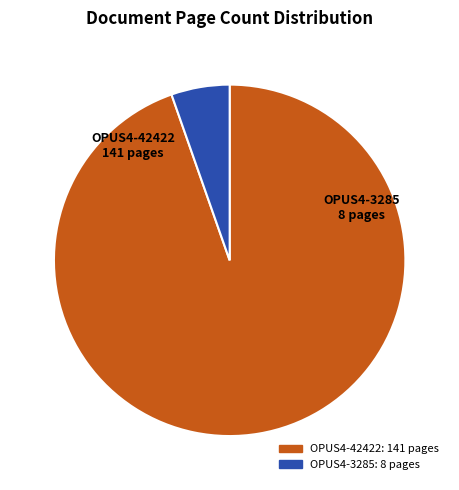

How many segments does this pie chart have?

2